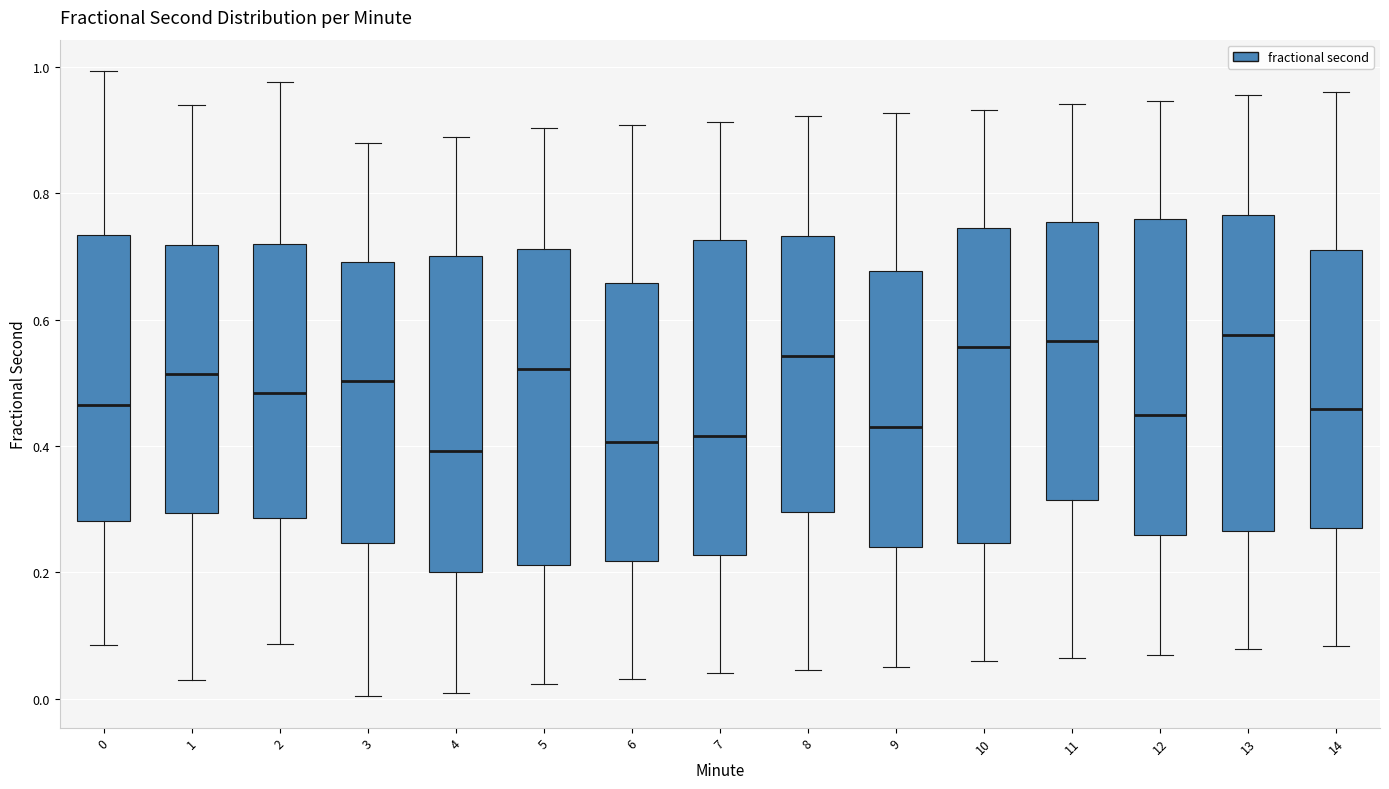

Reading left to right, transcribe this box plot: for each box, give where its median line is, the range the box spans, and where its two whiskers end, as read against the y-axis. The values are not printed on the chart, so give them approximately, as read against the axis.

0: median 0.46, box 0.28 to 0.74, whiskers 0.08 to 1.00
1: median 0.52, box 0.30 to 0.72, whiskers 0.02 to 0.94
2: median 0.48, box 0.28 to 0.72, whiskers 0.08 to 0.98
3: median 0.50, box 0.24 to 0.70, whiskers 0.00 to 0.88
4: median 0.40, box 0.20 to 0.70, whiskers 0.00 to 0.88
5: median 0.52, box 0.22 to 0.72, whiskers 0.02 to 0.90
6: median 0.40, box 0.22 to 0.66, whiskers 0.04 to 0.90
7: median 0.42, box 0.22 to 0.72, whiskers 0.04 to 0.92
8: median 0.54, box 0.30 to 0.74, whiskers 0.04 to 0.92
9: median 0.44, box 0.24 to 0.68, whiskers 0.04 to 0.92
10: median 0.56, box 0.24 to 0.74, whiskers 0.06 to 0.94
11: median 0.56, box 0.32 to 0.76, whiskers 0.06 to 0.94
12: median 0.44, box 0.26 to 0.76, whiskers 0.06 to 0.94
13: median 0.58, box 0.26 to 0.76, whiskers 0.08 to 0.96
14: median 0.46, box 0.28 to 0.70, whiskers 0.08 to 0.96